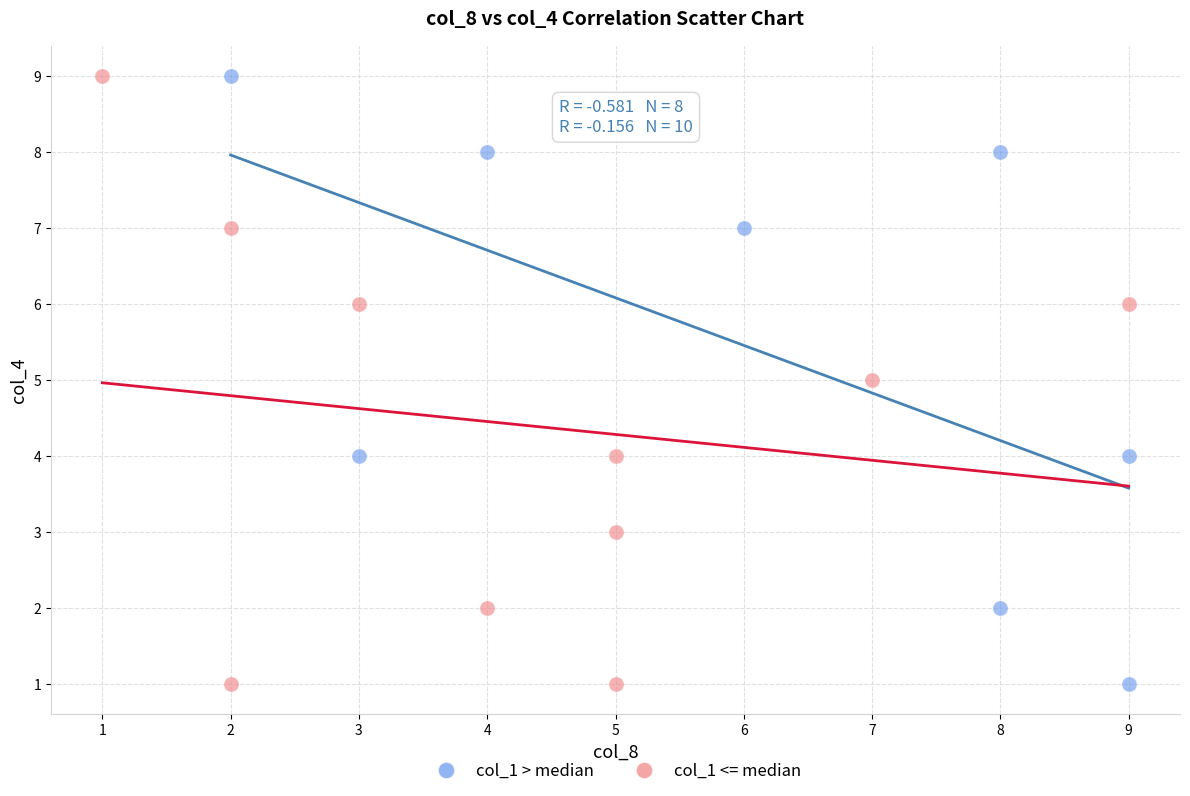

What are all the series names shown in the legend?

col_1 > median, col_1 <= median